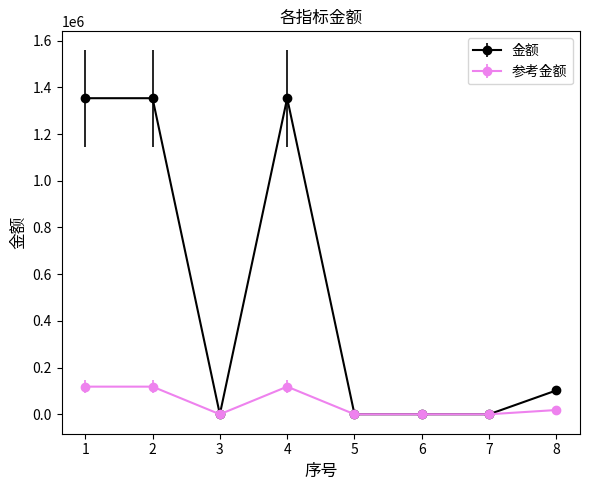

Where is the first local minimum for 金额?

3